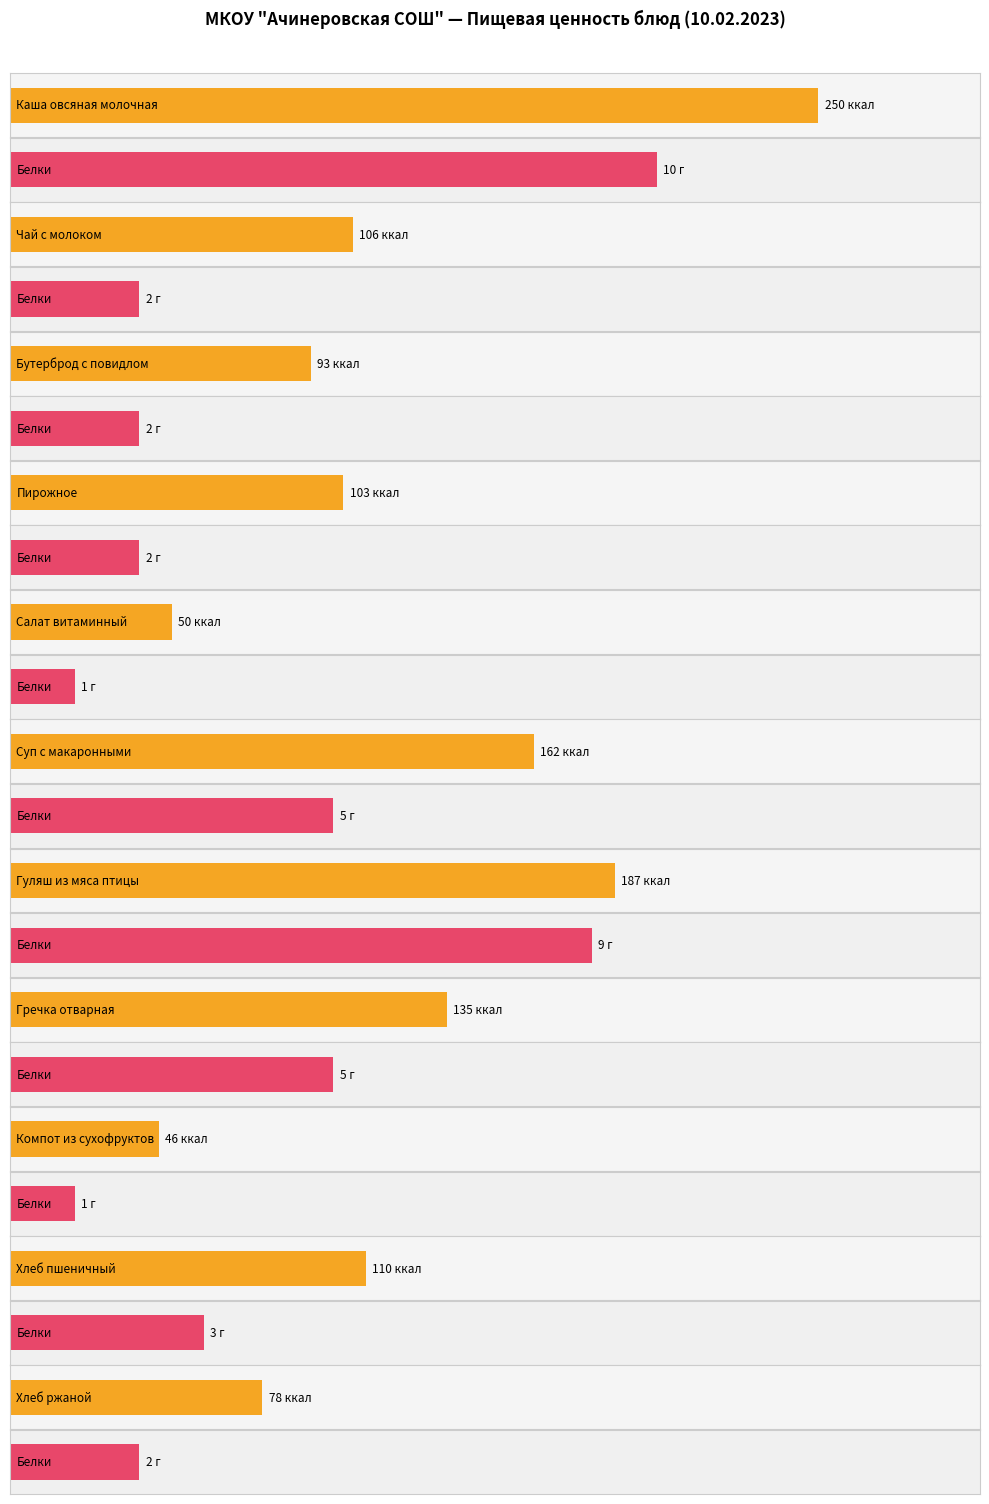

What is the difference between the second highest and second lowest values in the Калорийность series?

137